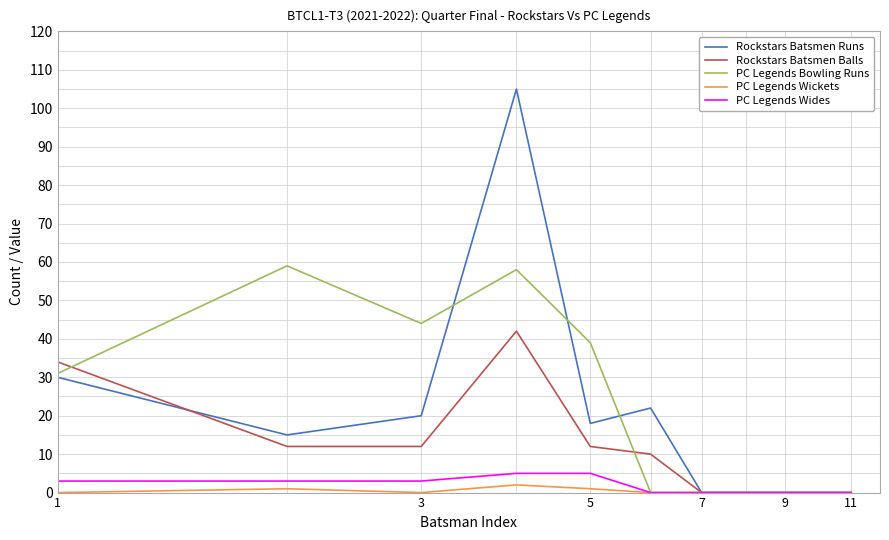

What is the maximum value for Rockstars Batsmen Balls?

42